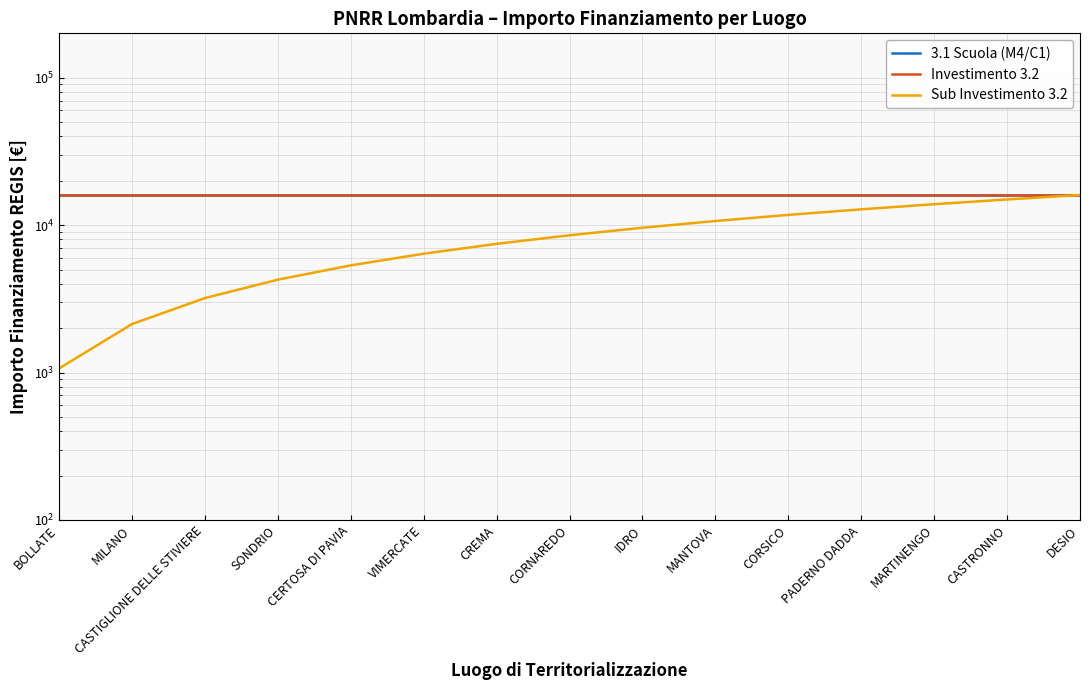

Is it true that Investimento 3.2 equals 27130.7 at IDRO?

False